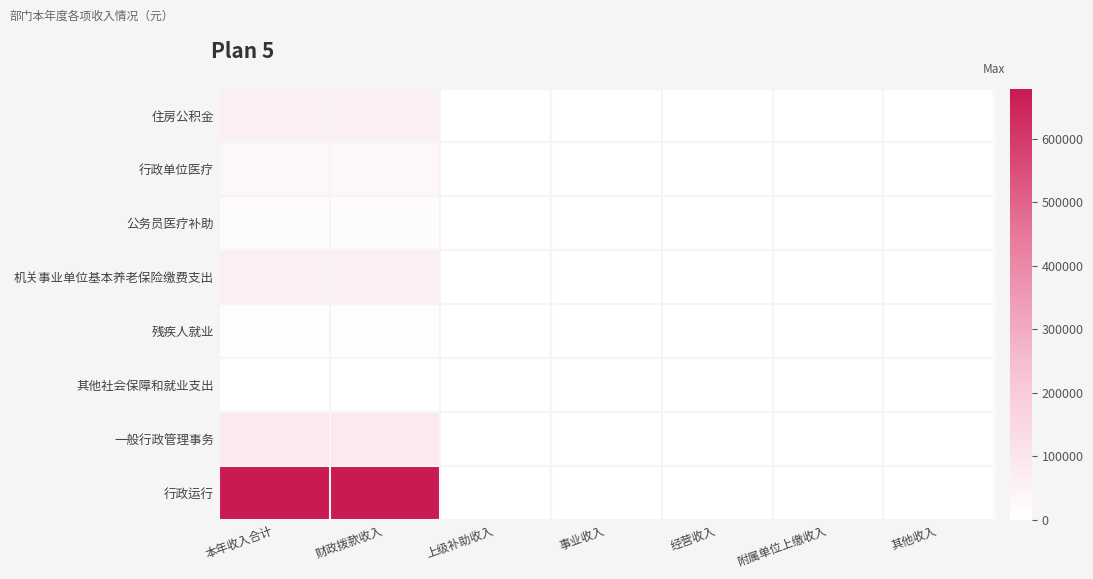

Between 其他收入 and 本年收入合计, which is larger?

本年收入合计